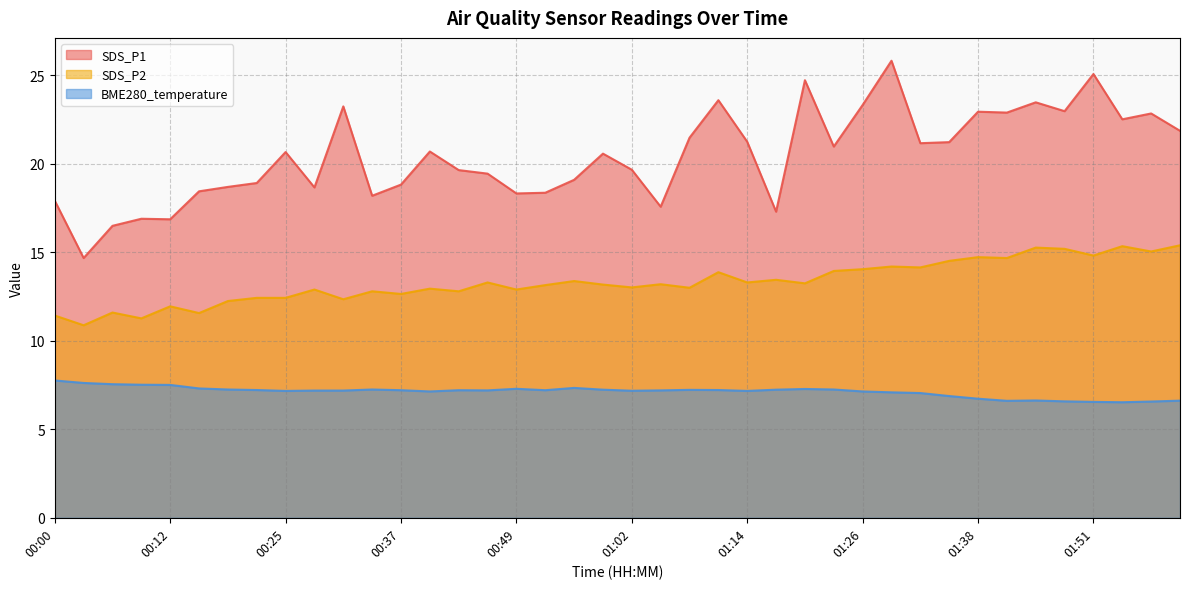

Reading left to right, what are all the values shown in this chart?

SDS_P1: 17.9	14.7	16.5	16.9	16.9	18.4	18.7	18.9	20.7	18.7	23.2	18.2	18.8	20.7	19.6	19.4	18.3	18.4	19.1	20.6	19.7	17.6	21.5	23.6	21.2	17.3	24.7	21.0	23.3	25.8	21.2	21.2	22.9	22.9	23.5	23.0	25.1	22.5	22.9	21.9
SDS_P2: 11.4	10.9	11.6	11.3	11.9	11.6	12.2	12.4	12.4	12.9	12.3	12.8	12.7	12.9	12.8	13.3	12.9	13.2	13.4	13.2	13.0	13.2	13.0	13.9	13.3	13.4	13.2	13.9	14.1	14.2	14.2	14.5	14.7	14.7	15.3	15.2	14.8	15.3	15.1	15.4
BME280_temperature: 7.8	7.6	7.5	7.5	7.5	7.3	7.2	7.2	7.2	7.2	7.2	7.2	7.2	7.1	7.2	7.2	7.3	7.2	7.3	7.2	7.2	7.2	7.2	7.2	7.2	7.2	7.3	7.2	7.1	7.1	7.0	6.9	6.7	6.6	6.6	6.6	6.5	6.5	6.6	6.6